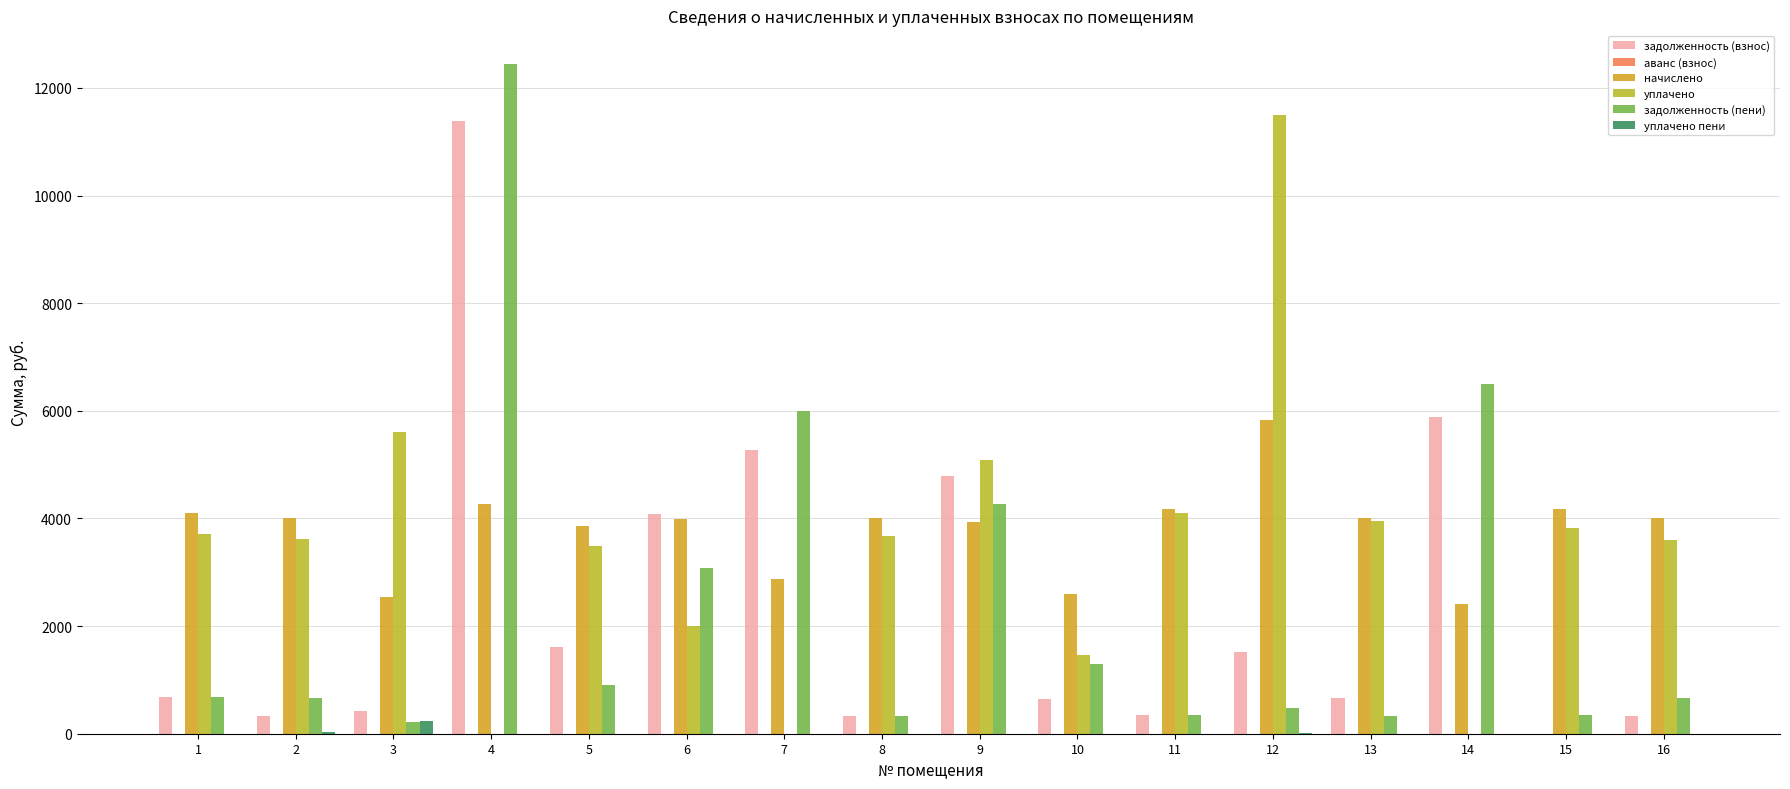

Which series has the widest spread of values?

задолженность (пени)